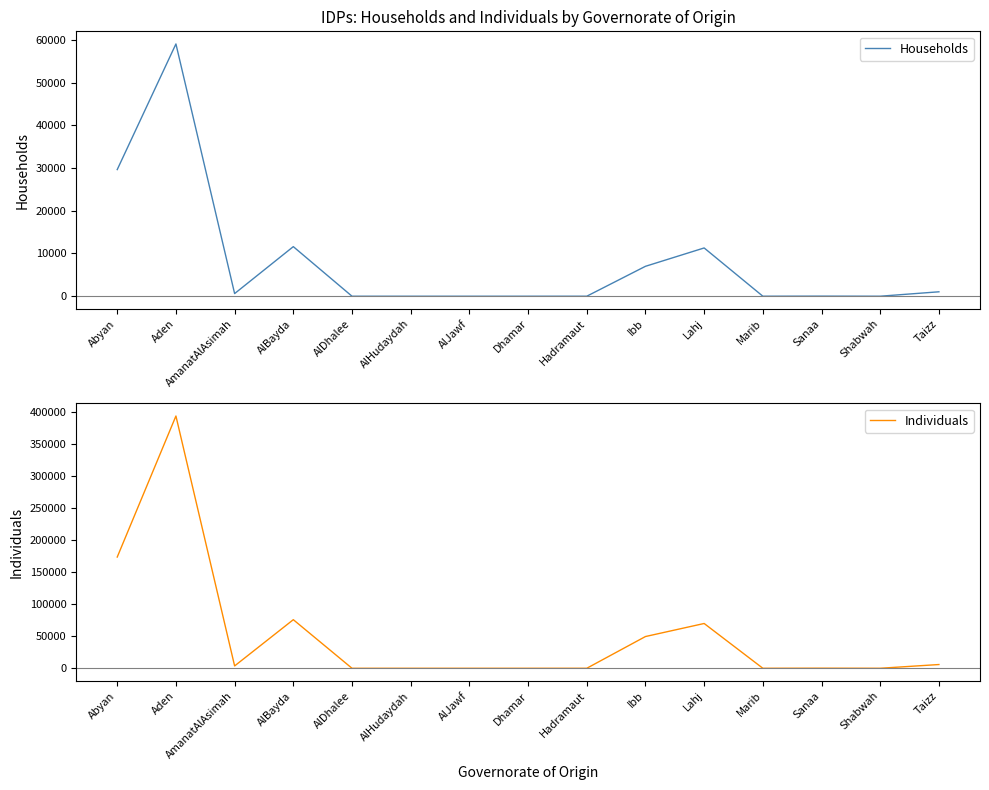

The Individuals series shows 127427.5 at AlBayda. True or false?

False